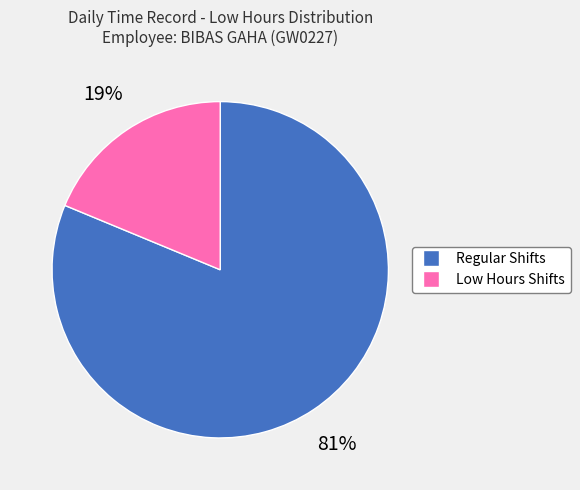

To the nearest percent, what is the average slice percentage?

50%